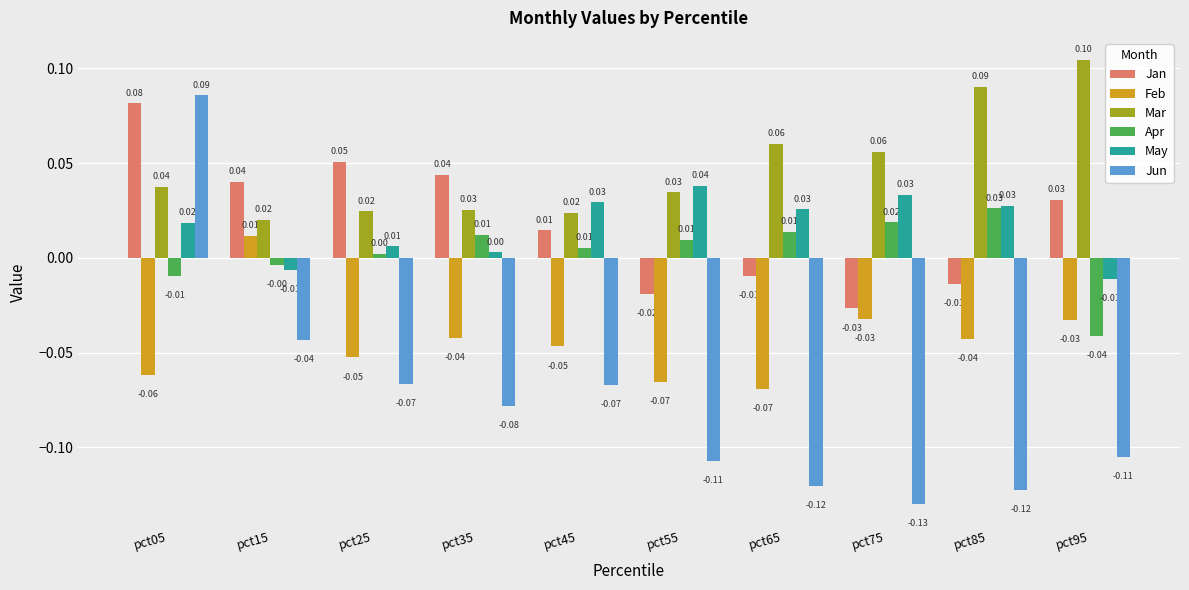

At which category is the sum across all series the highest?

pct05